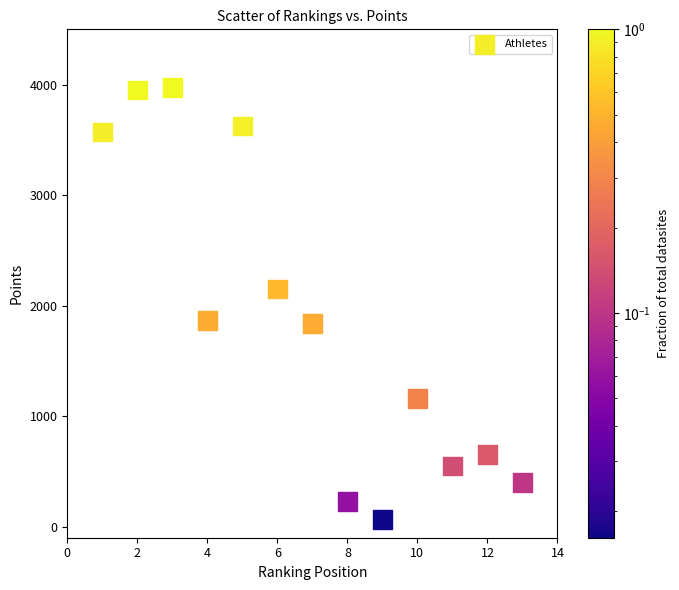

What is the range of Y values (max minus min)?

3910.0